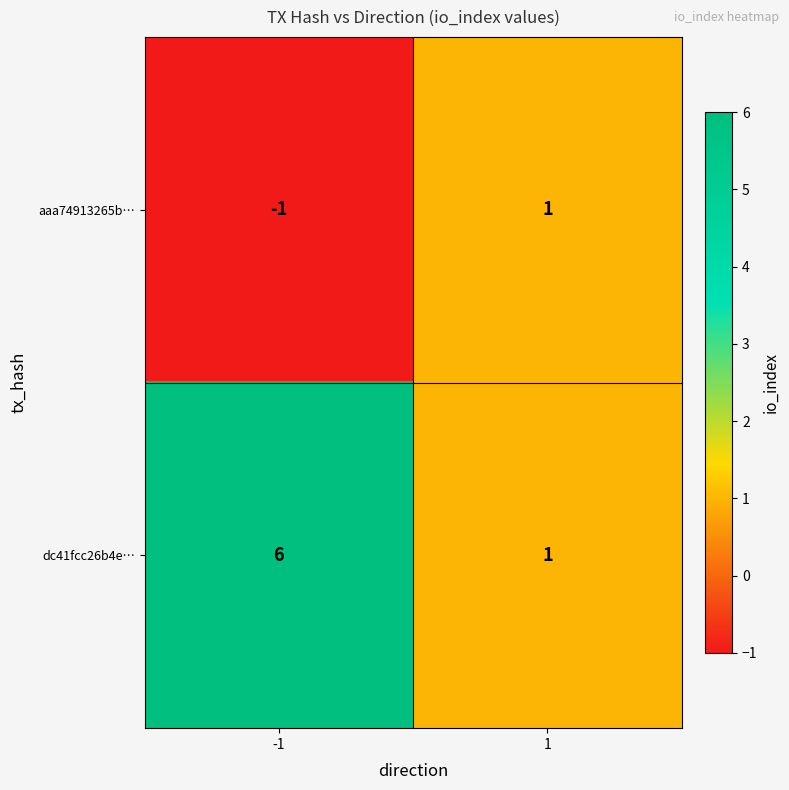

Is it true that aaa74913265b… equals -2 at -1?

False